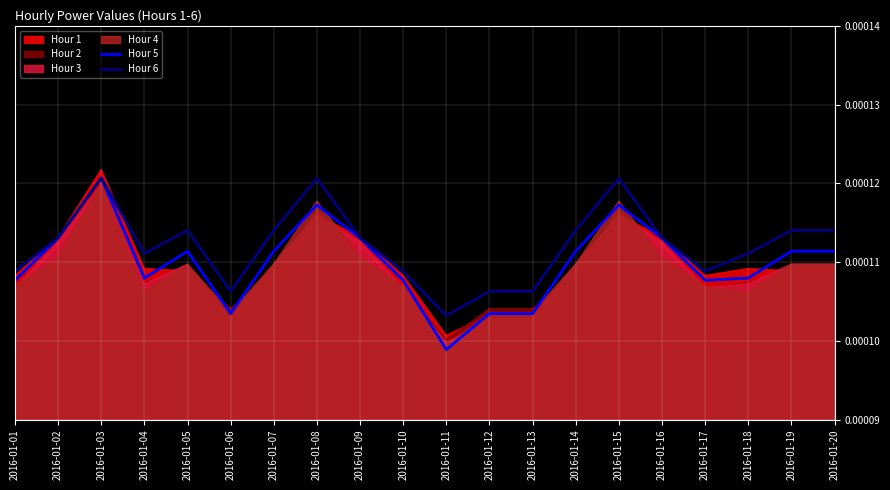

Rank the categories by Hour 5 value from lowest to highest.

2016-01-11, 2016-01-06, 2016-01-12, 2016-01-13, 2016-01-01, 2016-01-10, 2016-01-17, 2016-01-04, 2016-01-18, 2016-01-05, 2016-01-07, 2016-01-14, 2016-01-19, 2016-01-20, 2016-01-02, 2016-01-09, 2016-01-16, 2016-01-08, 2016-01-15, 2016-01-03